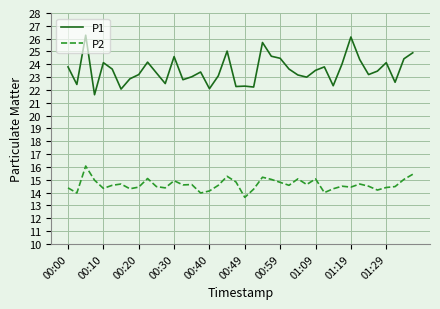

List the series in order of their overall mean, lowest first.

P2, P1